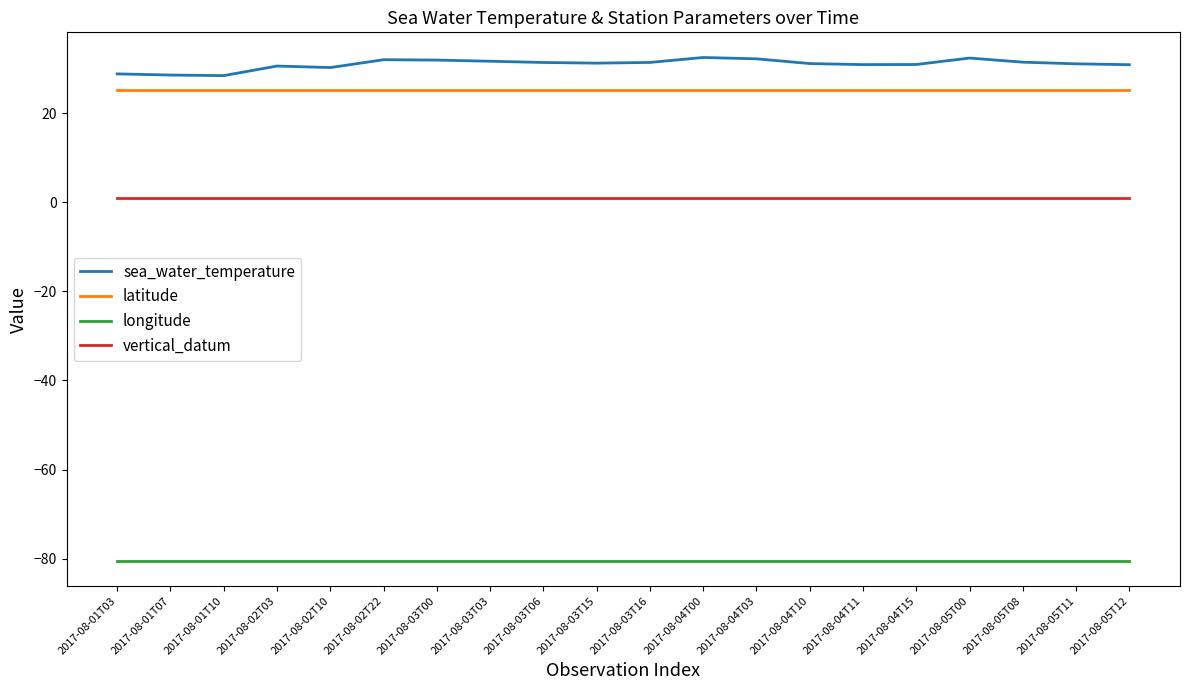

What is the sum of the sea_water_temperature values at 2017-08-05T12 and 2017-08-04T00?

63.3